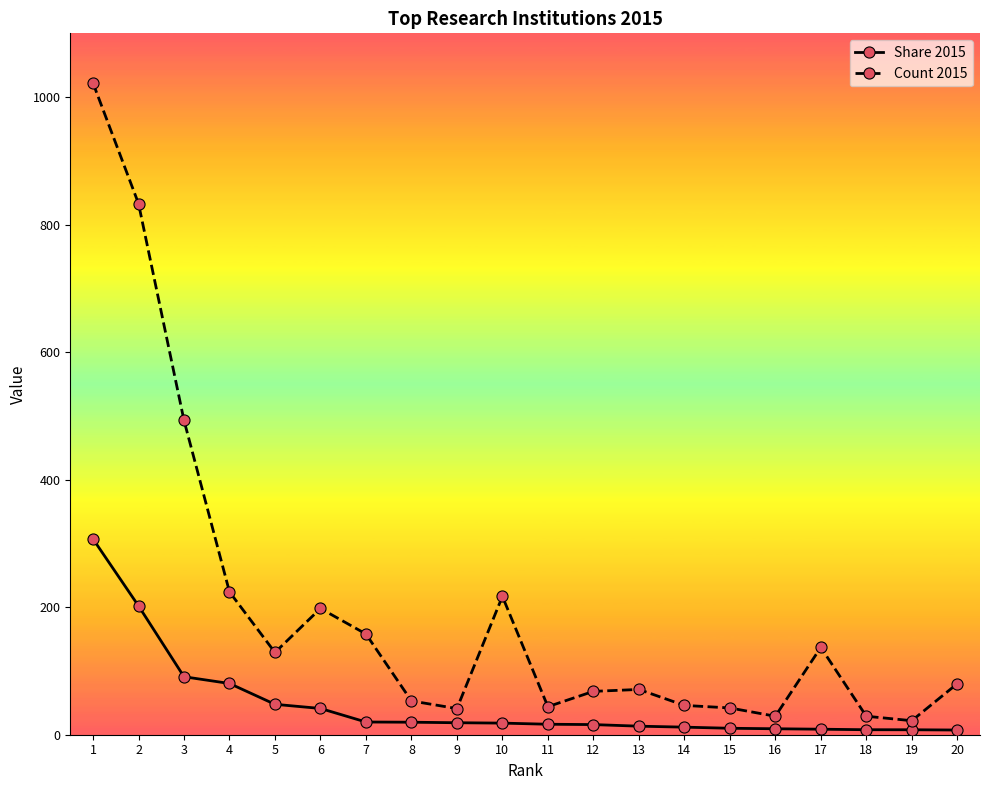

Does the chart display data point markers on the line(s)?

Yes